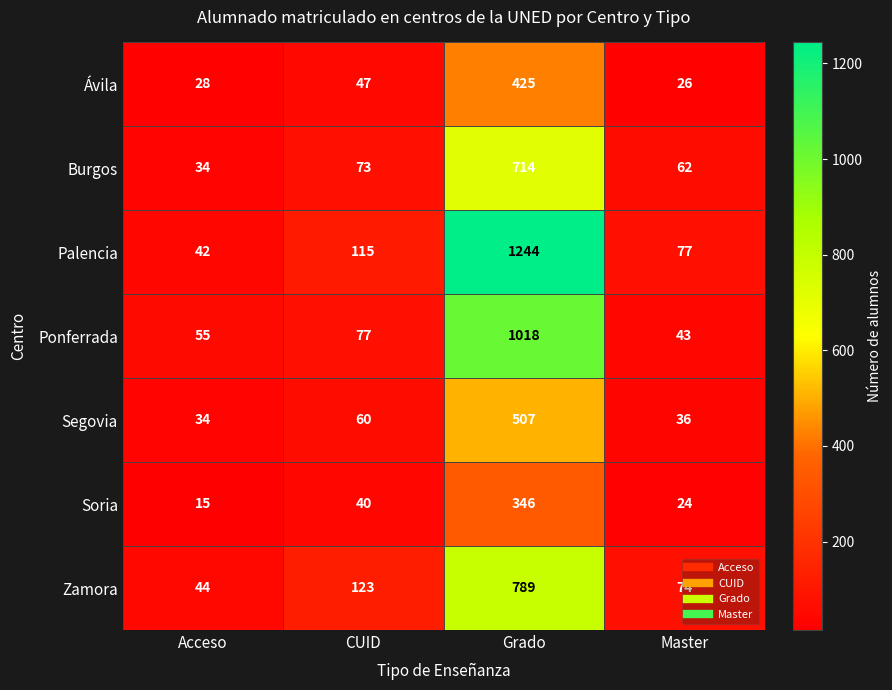

At which label is Soria closest to 180?

CUID